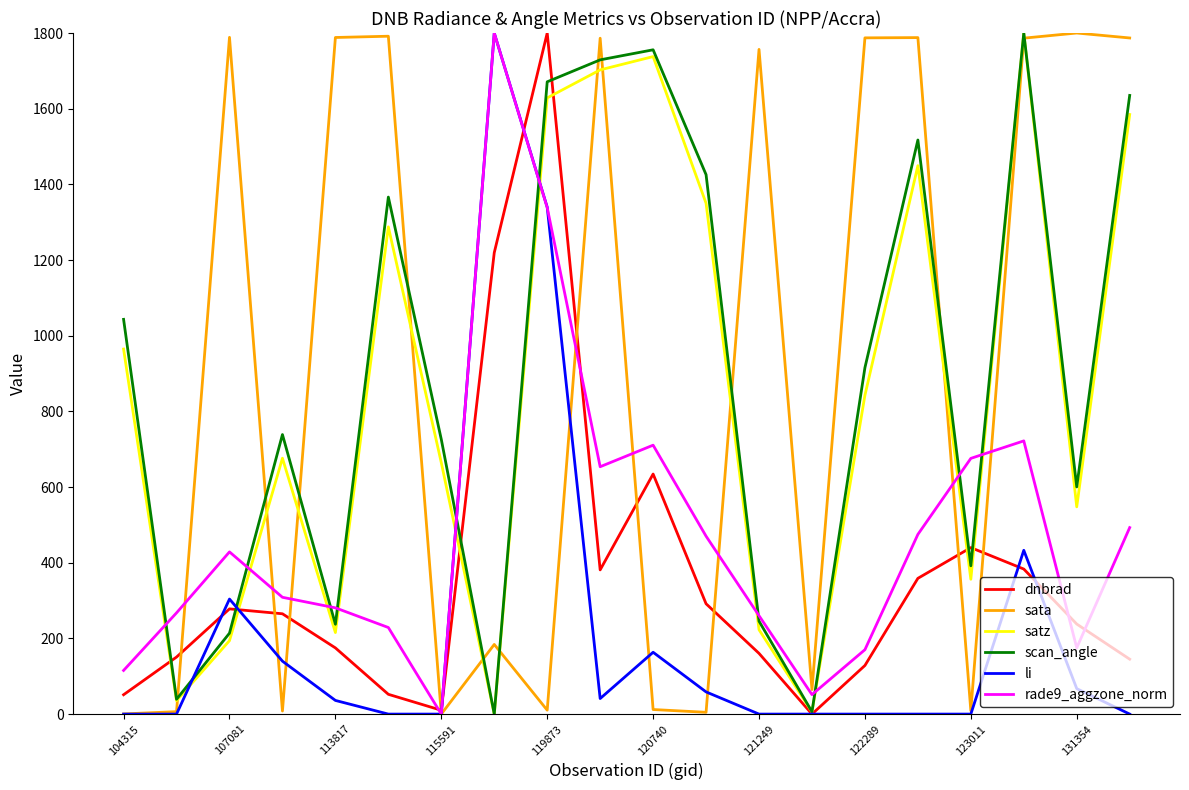

What is the maximum value for satz?

1800.0